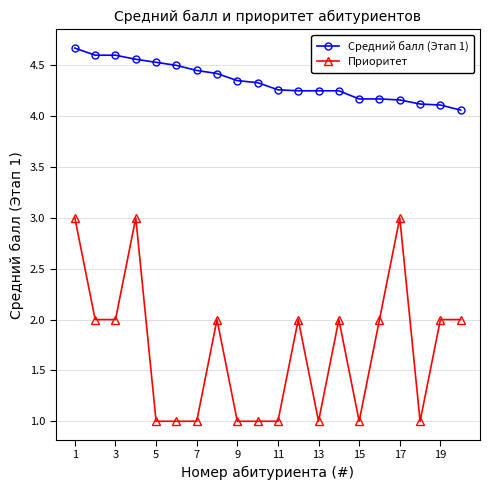

What are all the series names shown in the legend?

Средний балл (Этап 1), Приоритет